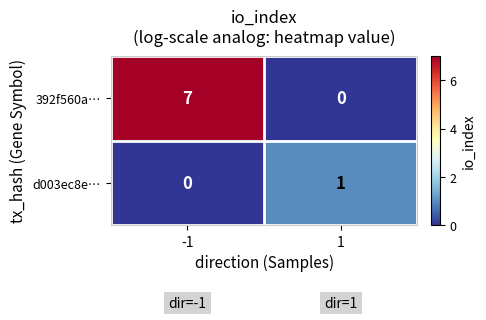

What is the difference between the highest and lowest values at -1?

7